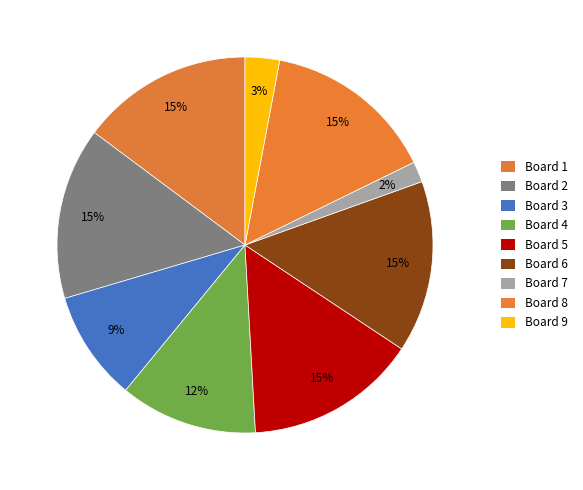

How many slices are in this pie chart?

9